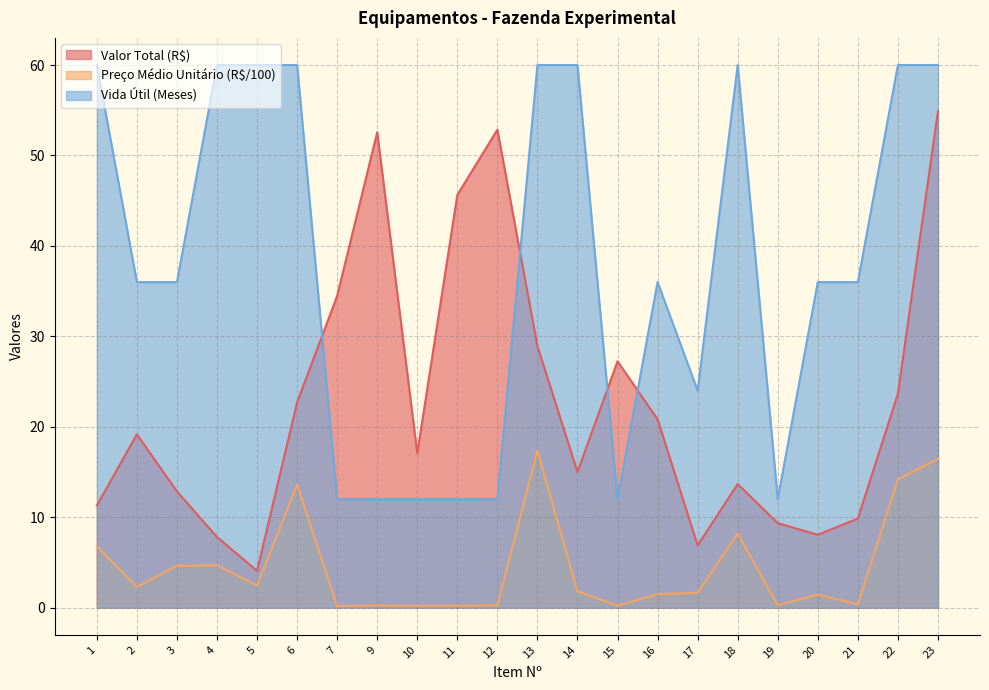

Rank the series by their average value, from lowest to highest.

Preço Médio Unitário (R$/100), Valor Total (R$), Vida Útil (Meses)